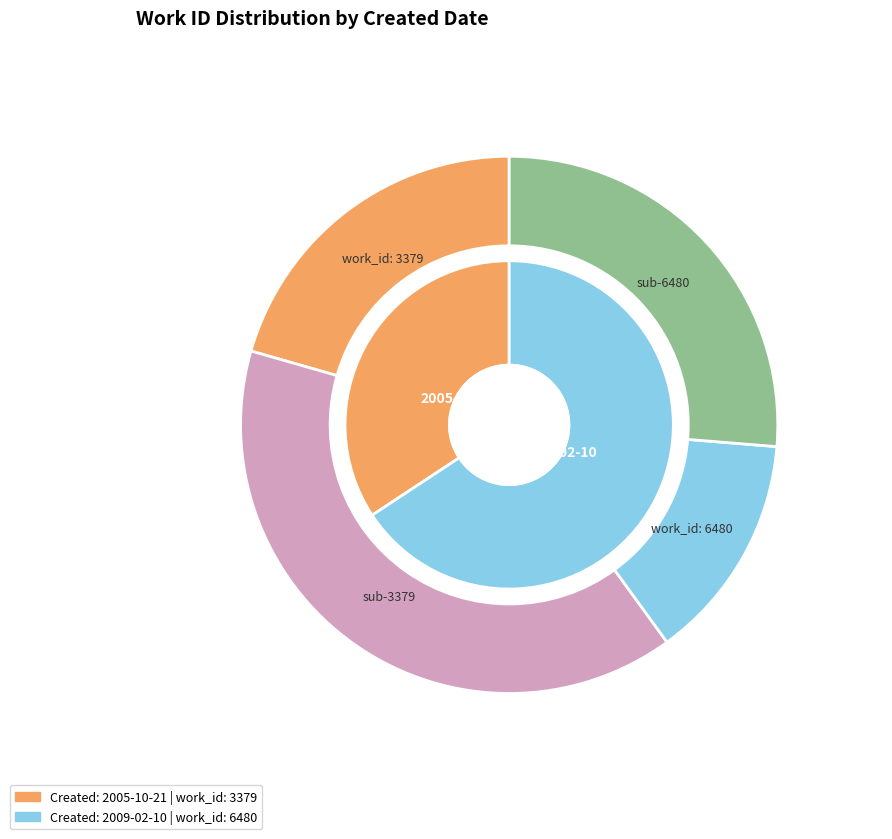

To the nearest percent, what is the difference between the largest and smallest slice percentages?

31%